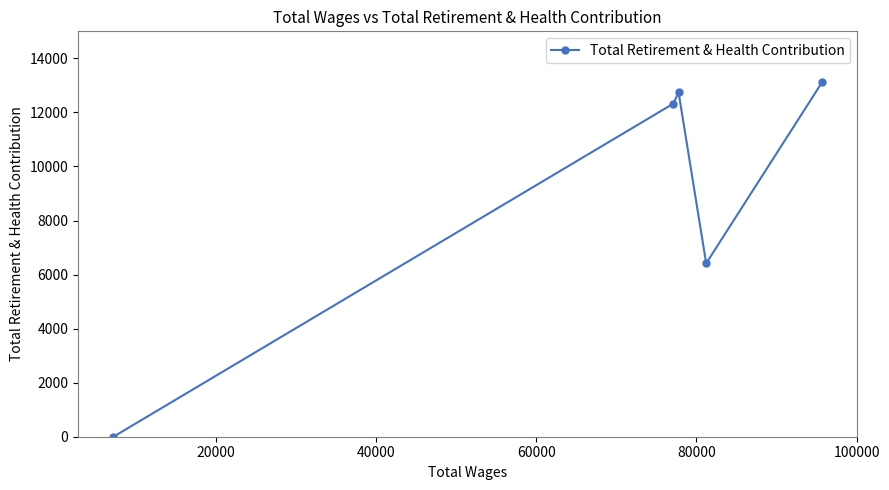

Reading left to right, extract all data points from this chart.

0	12323	12743	6415	13110